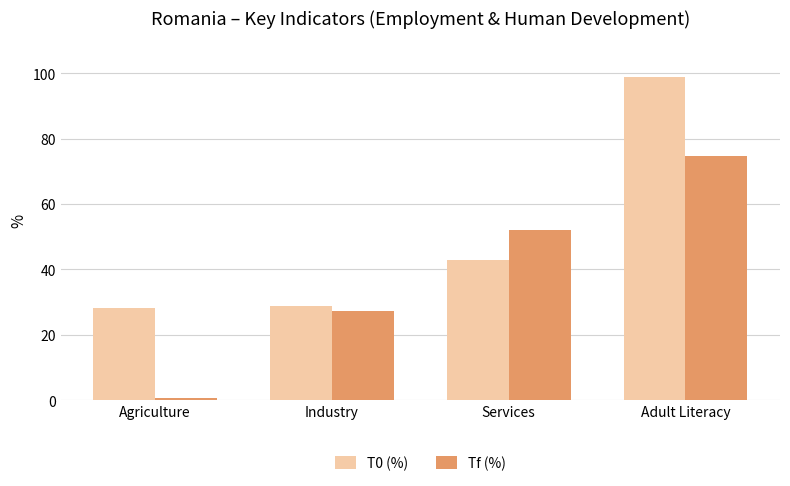

True or false: T0 (%) has a value of 28.3 at Agriculture.

True